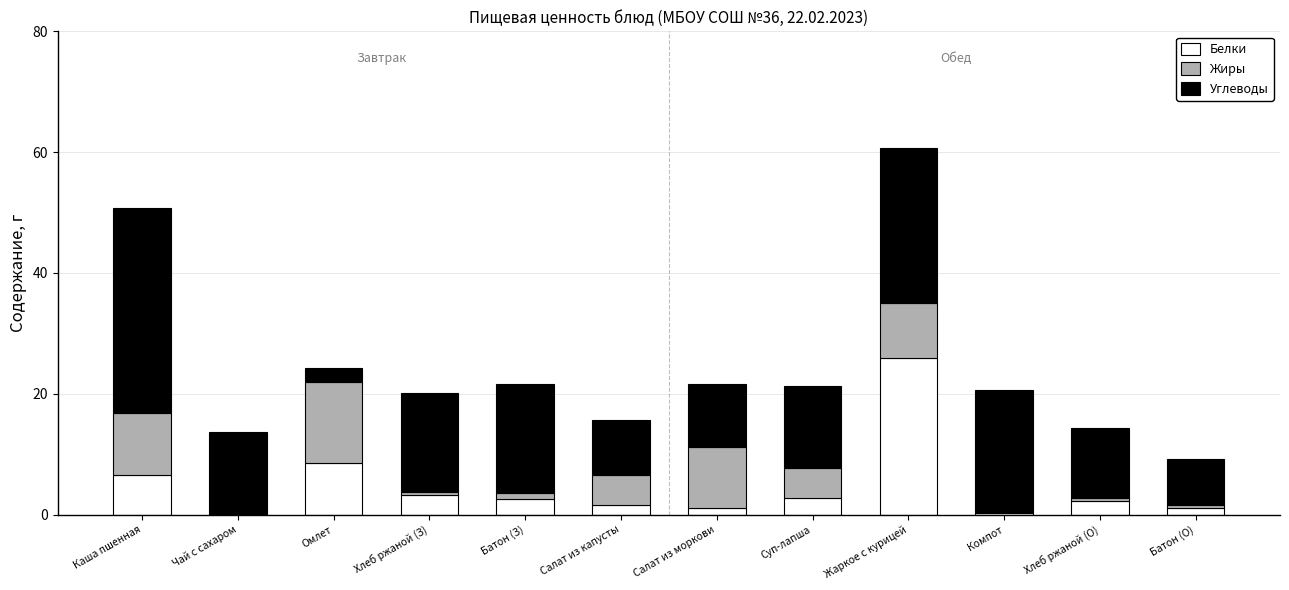

The value of Белки at Жаркое с курицей is 26.0. True or false?

True